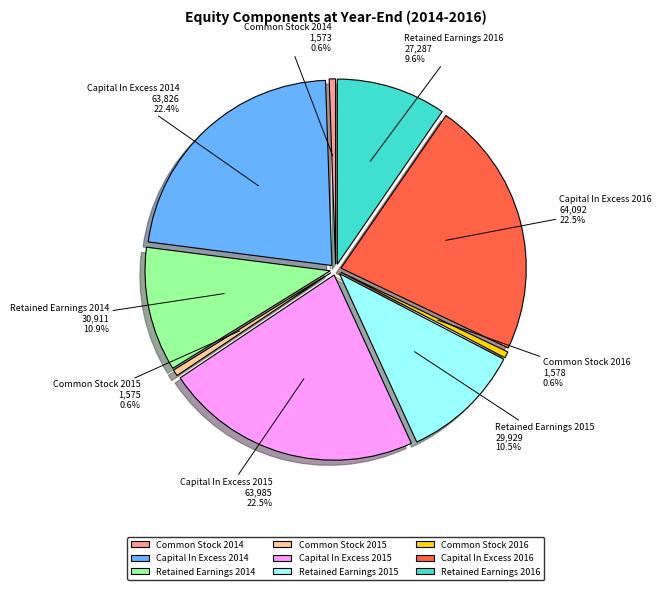

Combined, do Capital In Excess 2014 and Retained Earnings 2014 account for over 50%?

No